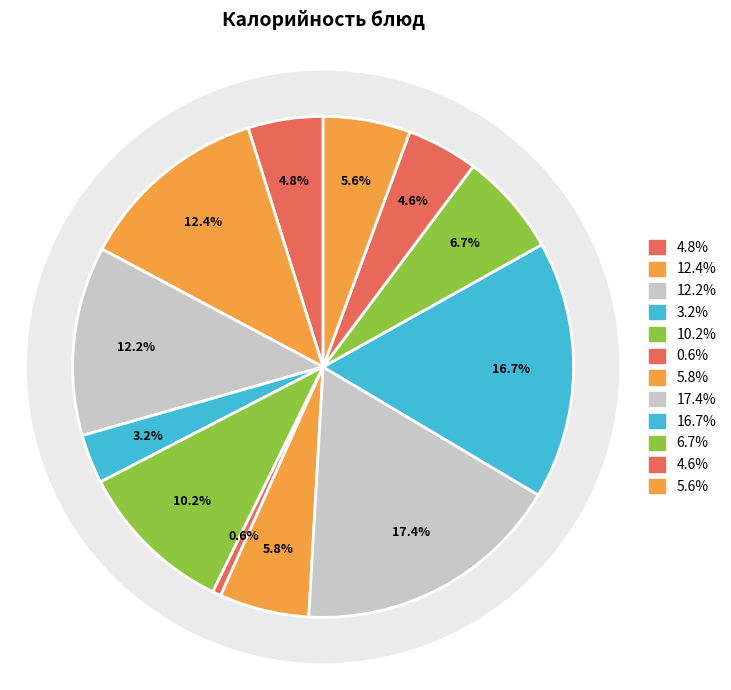

To the nearest percent, what is the combined percentage of ЧАЙ С САХАРОМ and ШНИЦЕЛИ ИЗ ПТИЦЫ?

16%